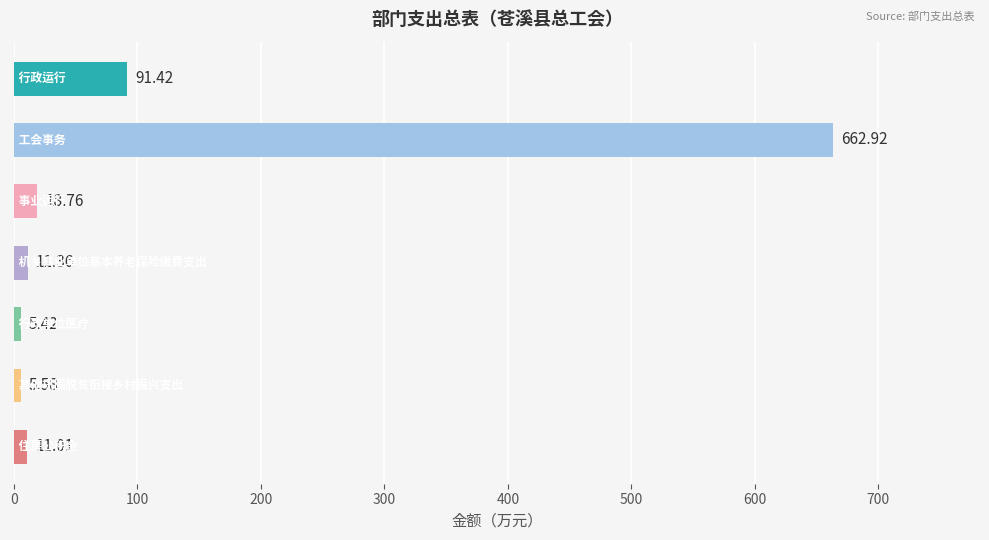

What is the difference between the maximum and second lowest values?

657.3